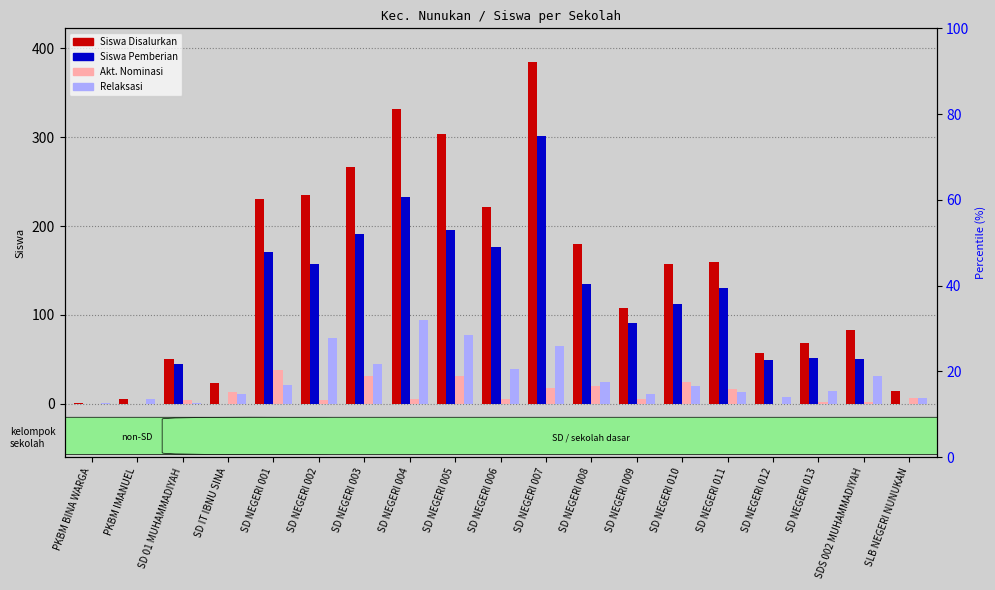

Does the chart contain stacked bars?

No